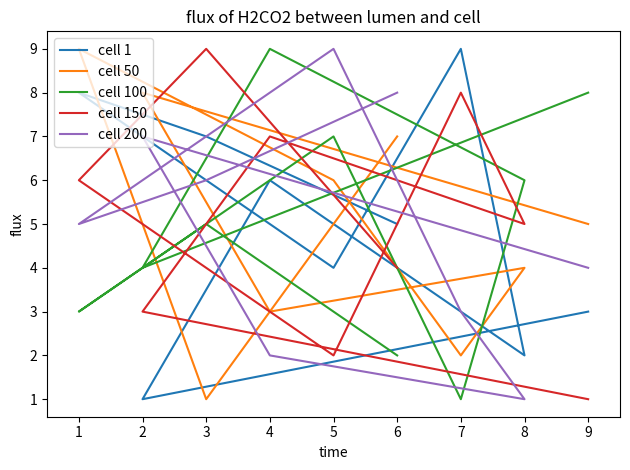

How many interior local valleys does the cell 1 series have?

3